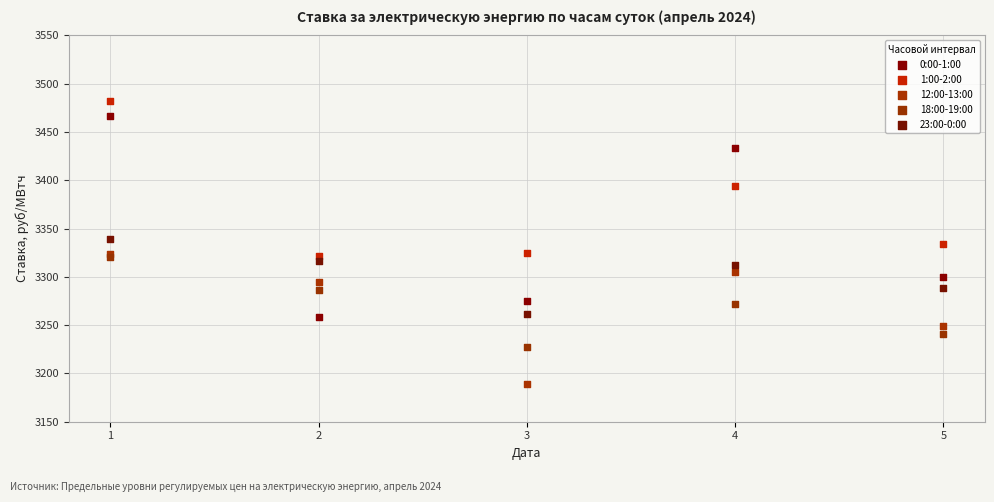

In the 0:00-1:00 series, what Y value is closest to 3362?

3300.0